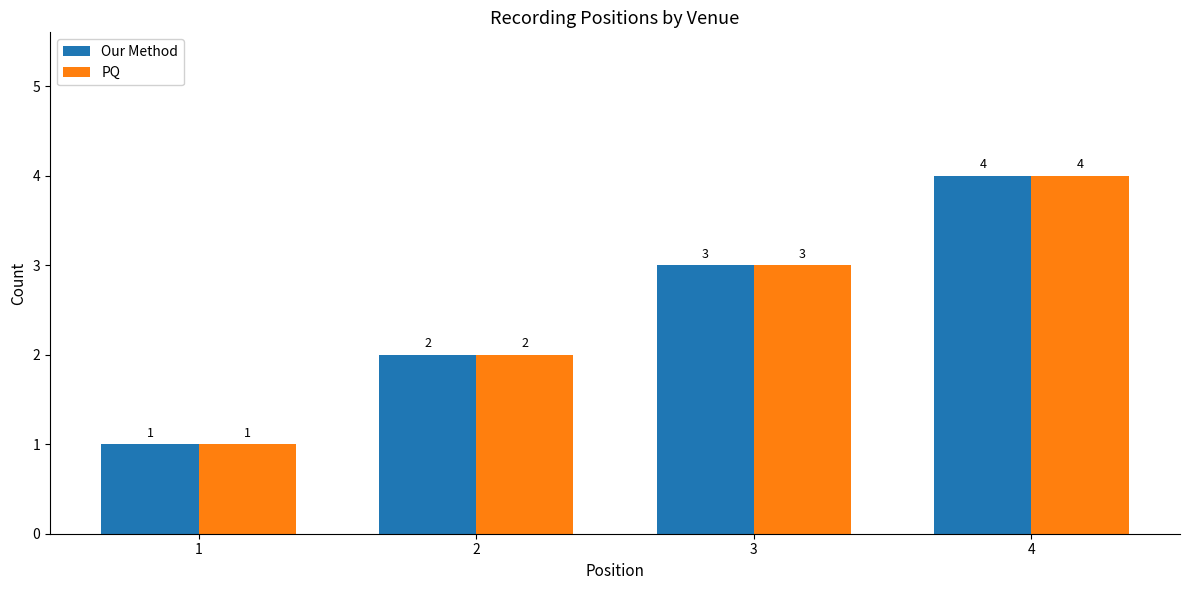

What are all the series names shown in the legend?

Our Method, PQ